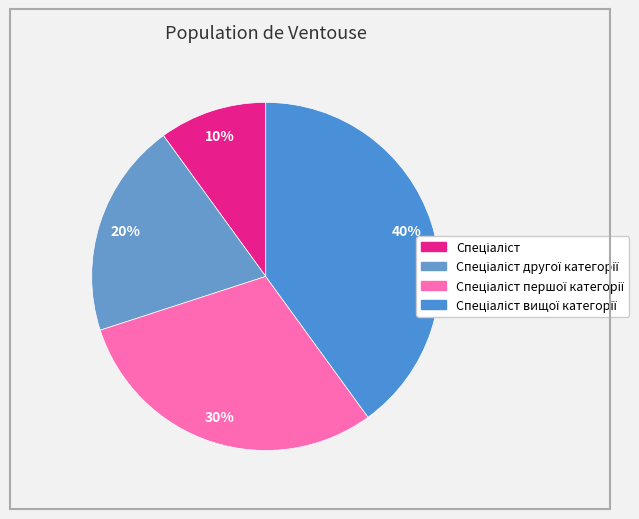

Is there a majority slice in this chart?

No